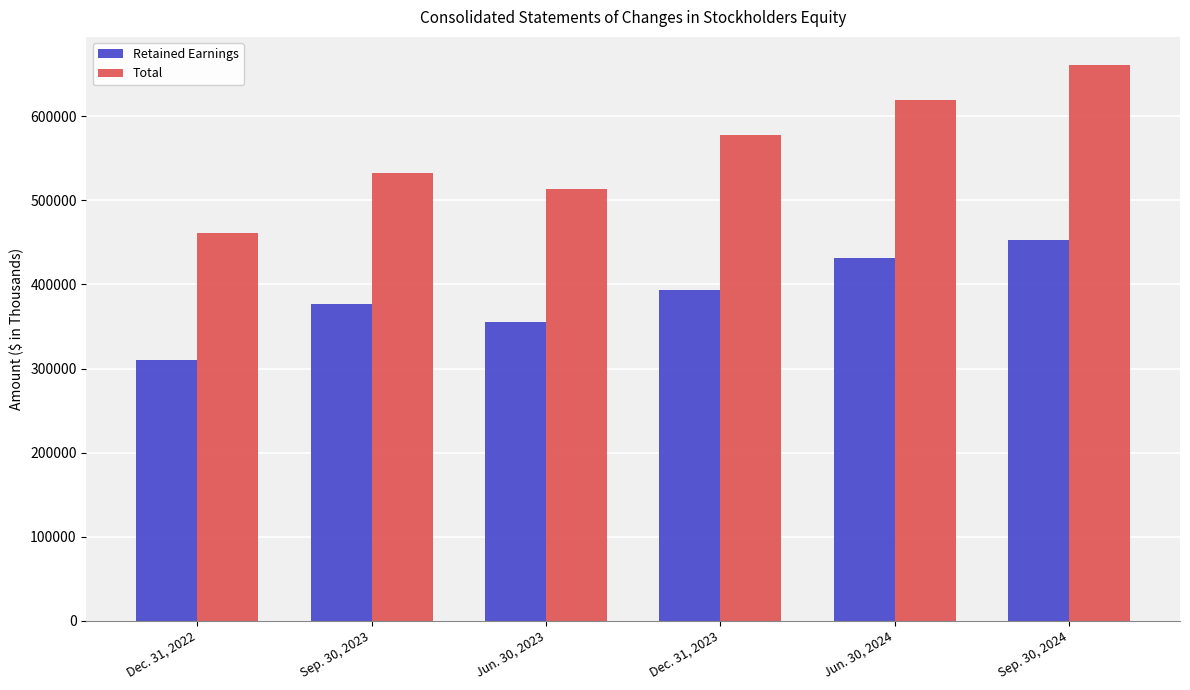

Between Dec. 31, 2022 and Jun. 30, 2024, which series saw the biggest shift?

Total